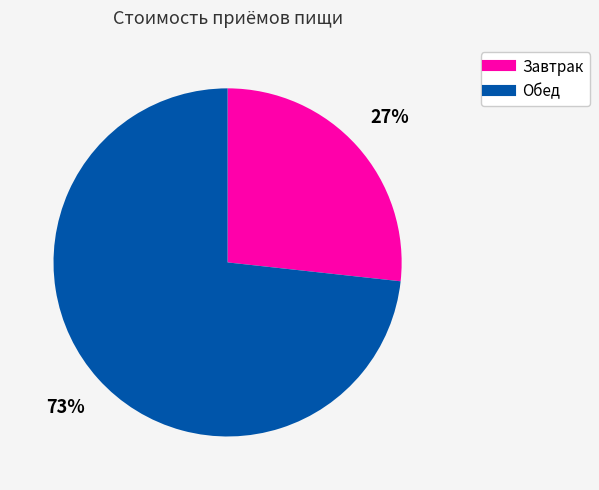

Which category has the biggest portion of the pie?

Обед